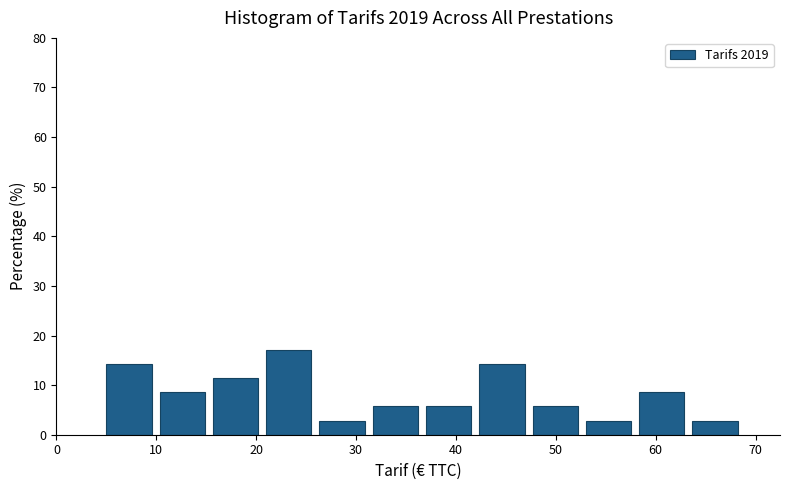

Reading left to right, transcribe this chart: for each bar, give the range it covers on the x-axis and its height. Neither the bar edges nor the heights are printed on the chart, so give them approximately, as read against the axes.

5 to 10: 14
10 to 16: 9
16 to 21: 11
21 to 26: 17
26 to 32: 3
32 to 37: 6
37 to 42: 6
42 to 48: 14
48 to 53: 6
53 to 58: 3
58 to 64: 9
64 to 69: 3